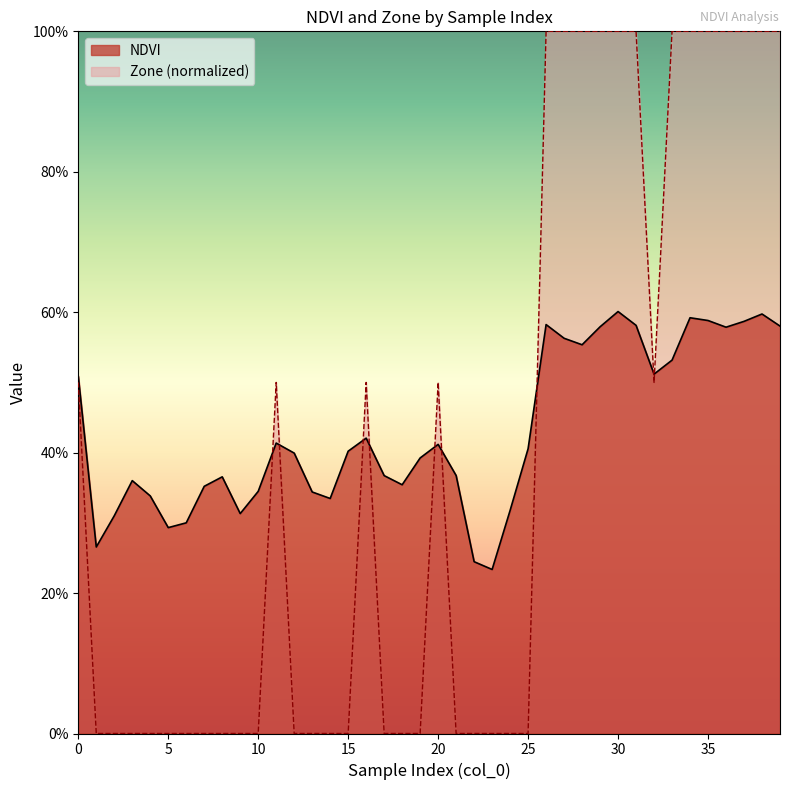

True or false: Zone and NDVI cross at least once.

True